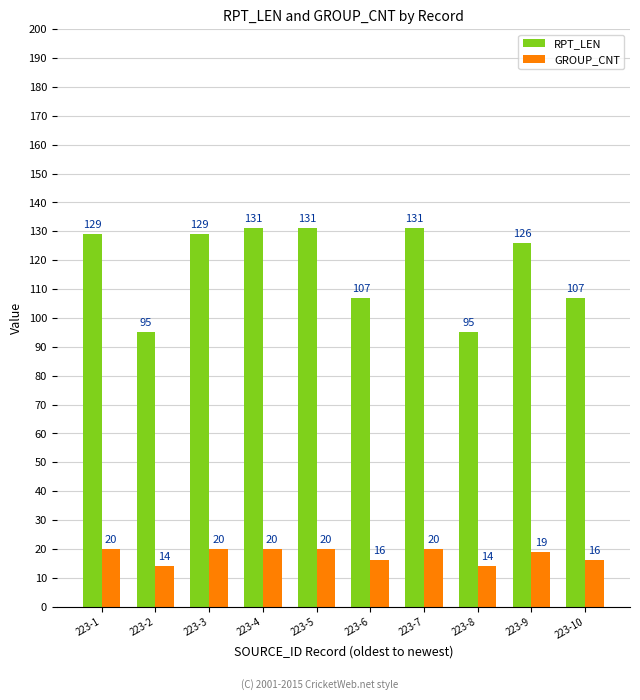

What is the average value of the GROUP_CNT series?

18